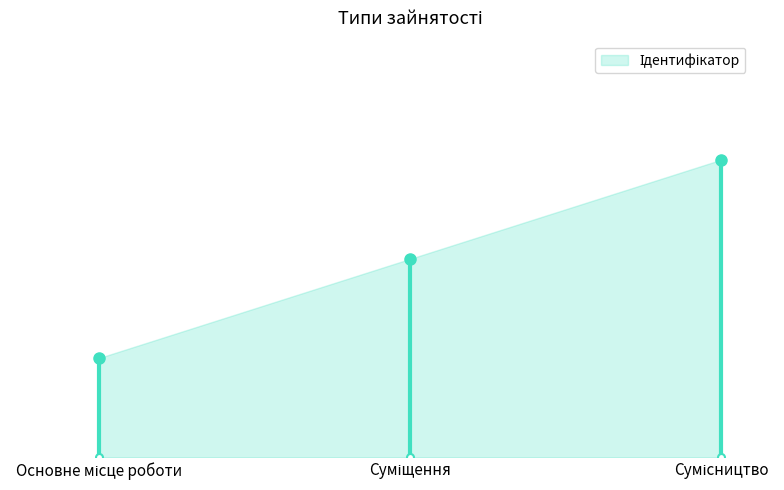

At which label is the value closest to 2?

Суміщення